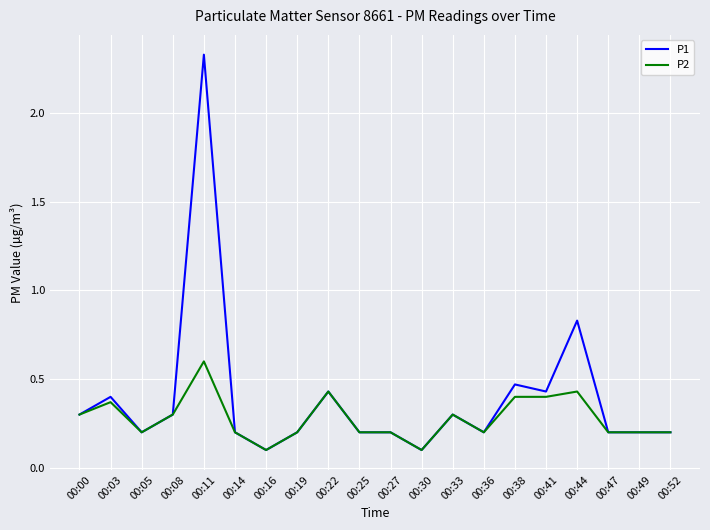

At which label is P1 closest to 1?

00:44